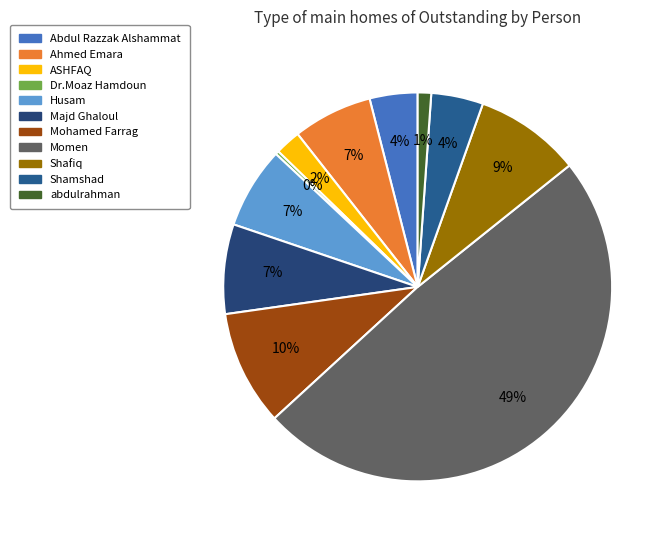

Rank the categories by value from highest to lowest.

Momen, Mohamed Farrag, Shafiq, Majd Ghaloul, Husam, Ahmed Emara, Shamshad, Abdul Razzak Alshammat, ASHFAQ, abdulrahman, Dr.Moaz Hamdoun